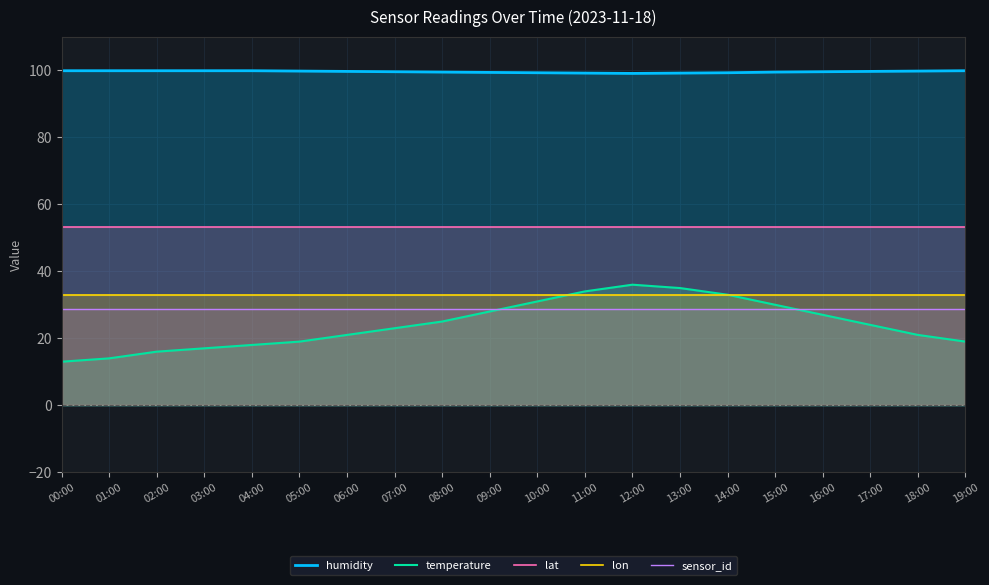

What are all the series names shown in the legend?

humidity, temperature, lat, lon, sensor_id